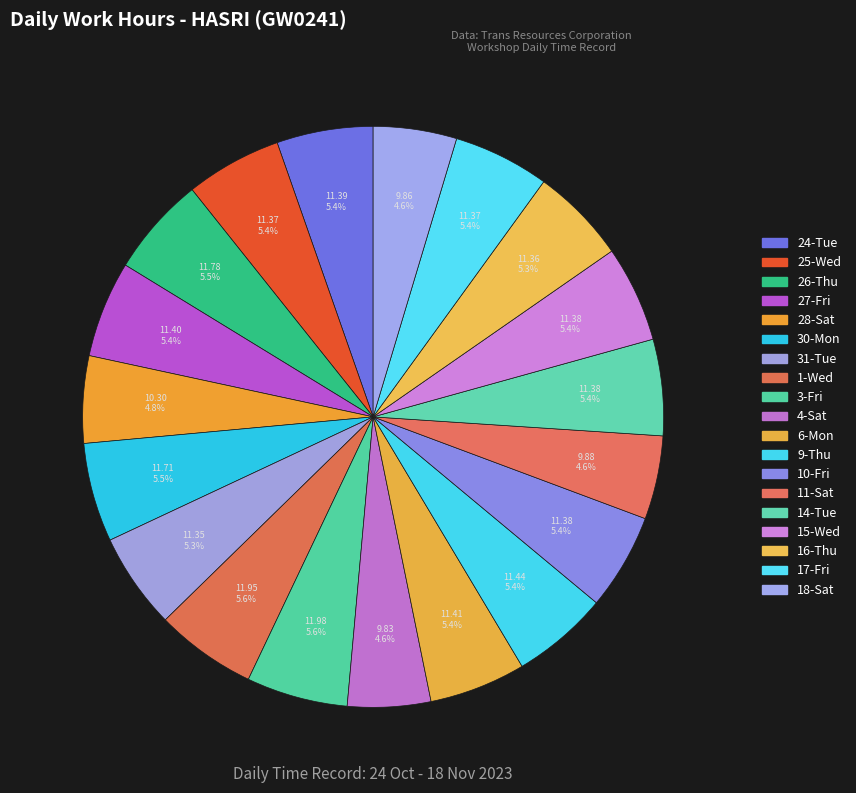

To the nearest percent, what is the combined percentage of 4-Sat and 17-Fri?

10%